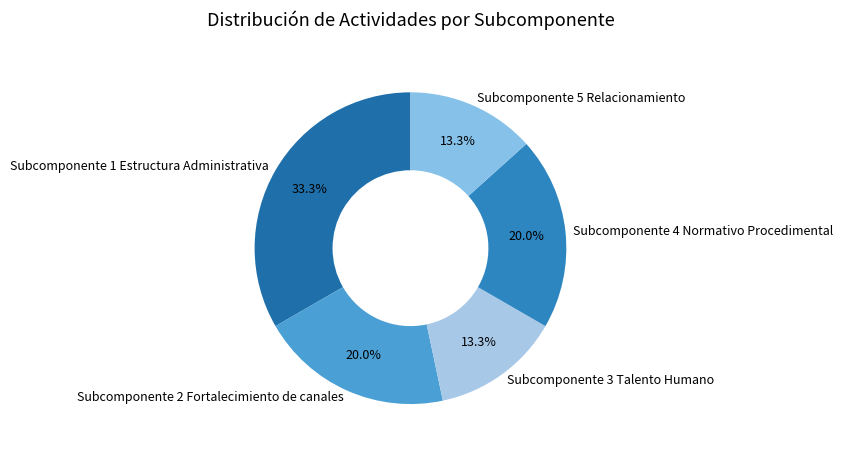

Between Subcomponente 2 Fortalecimiento de canales and Subcomponente 1 Estructura Administrativa, which is larger?

Subcomponente 1 Estructura Administrativa